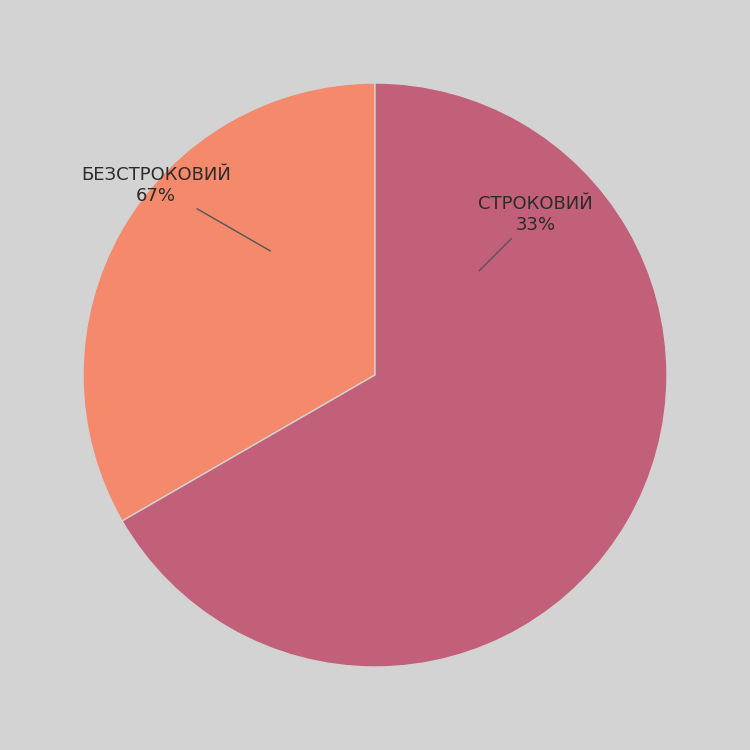

Approximately how many times larger is the value at Строковий compared to Безстроковий?

0.5